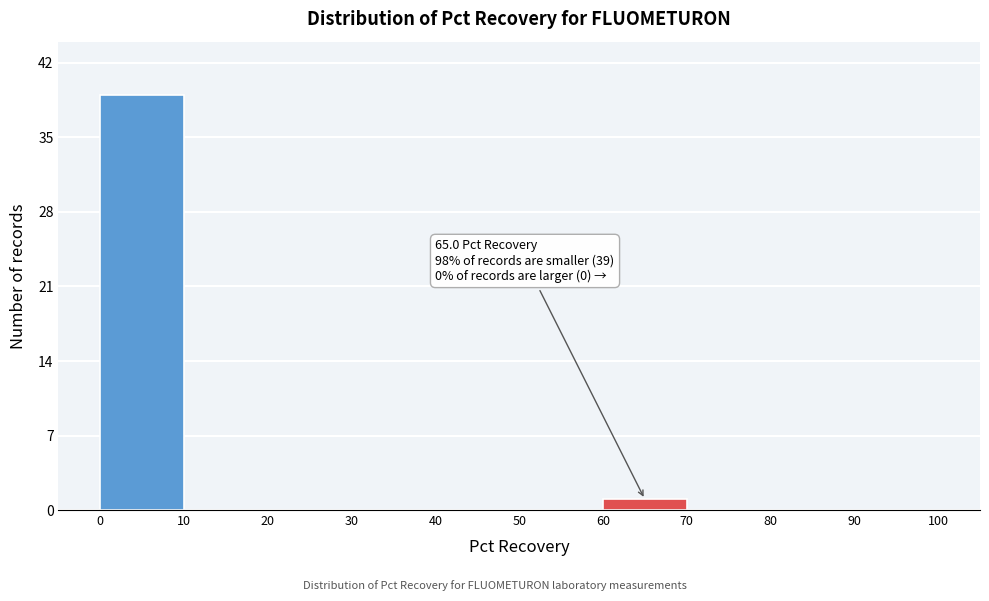

Which range on the x-axis has the tallest bar?

0 to 10